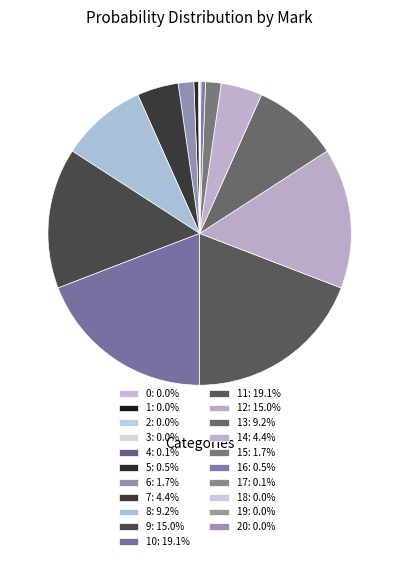

How many segments does this pie chart have?

21